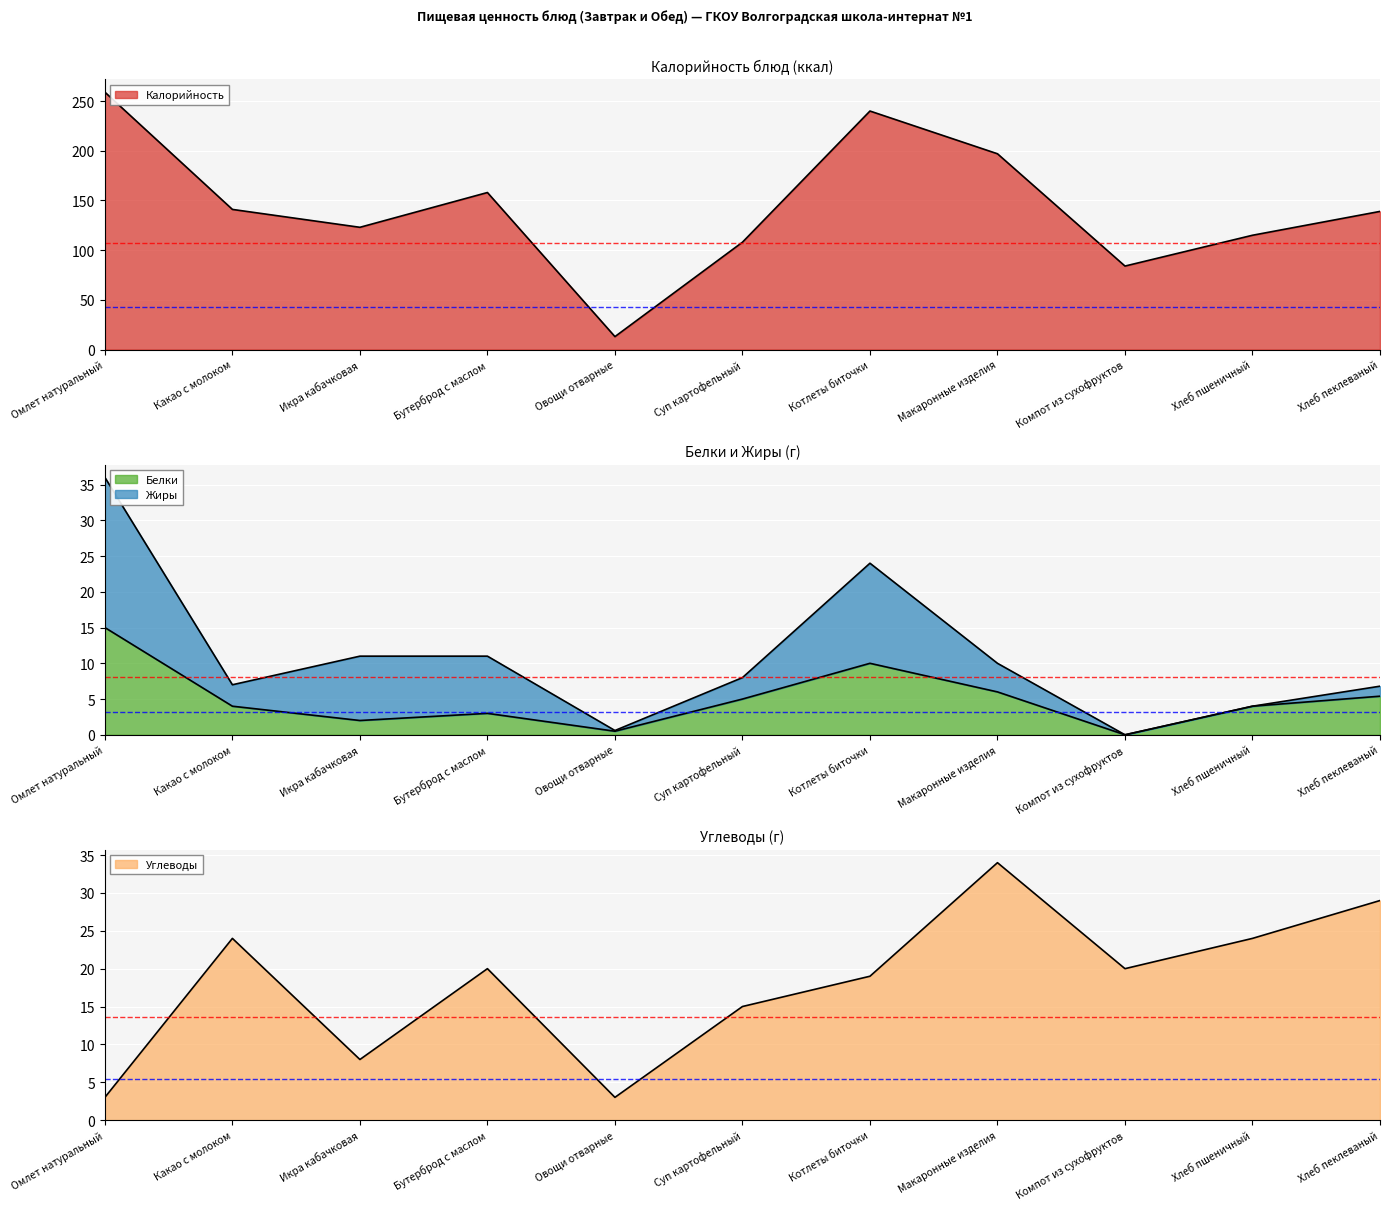

What is the spread (max minus min) of values at Бутерброд с маслом?

155.0